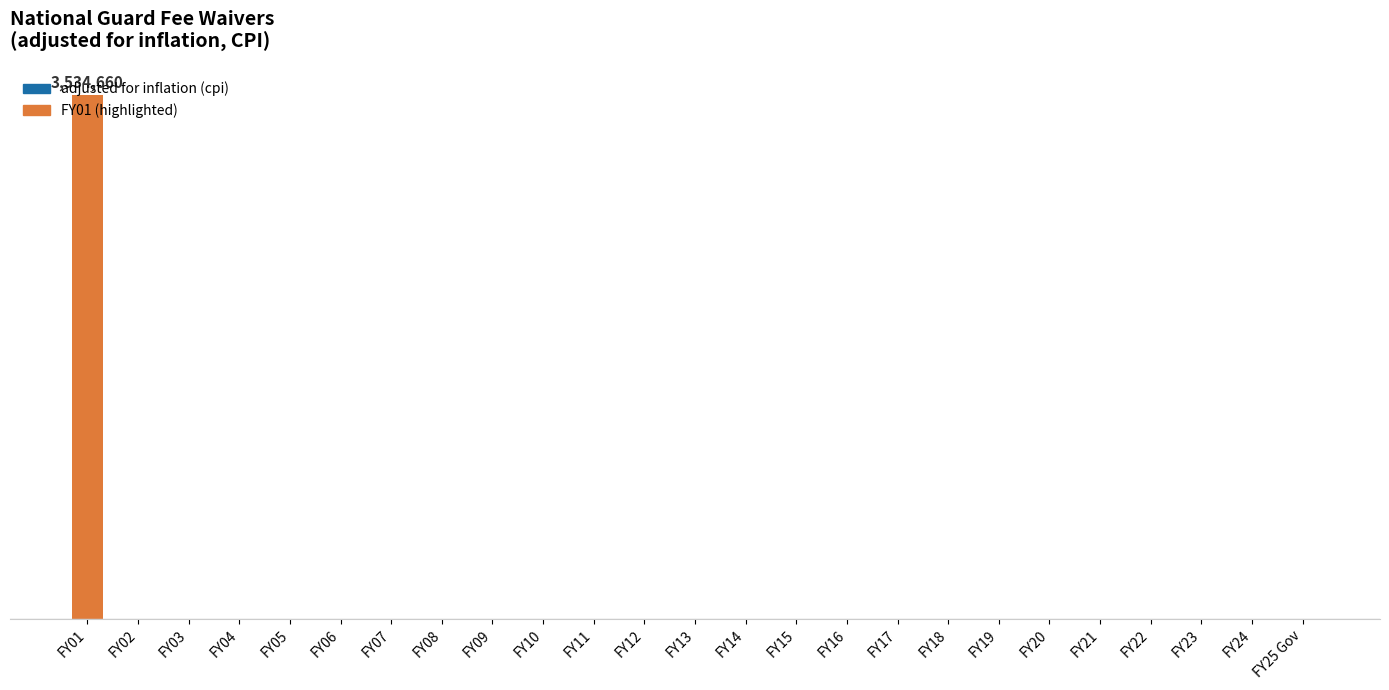

Is it true that the value at FY03 is 1974825?

False